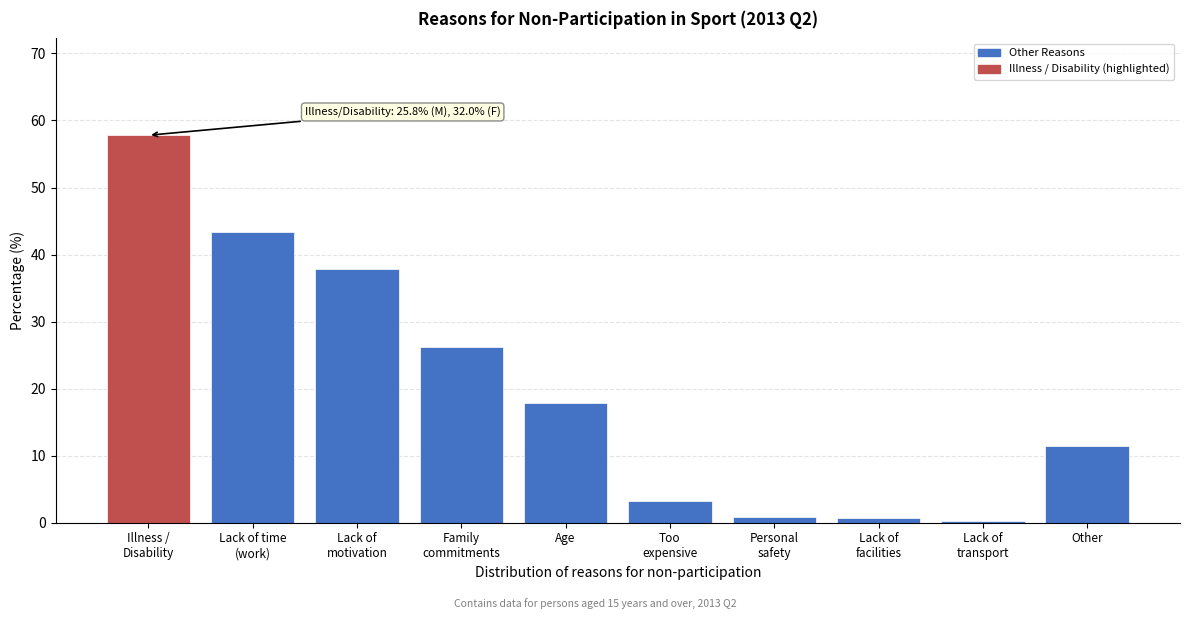

What is the greatest value displayed?

57.8